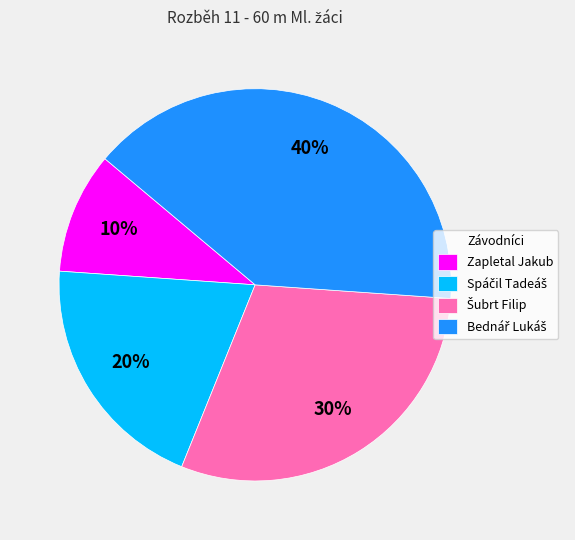

What percentage is the Zapletal Jakub slice, to the nearest percent?

10%